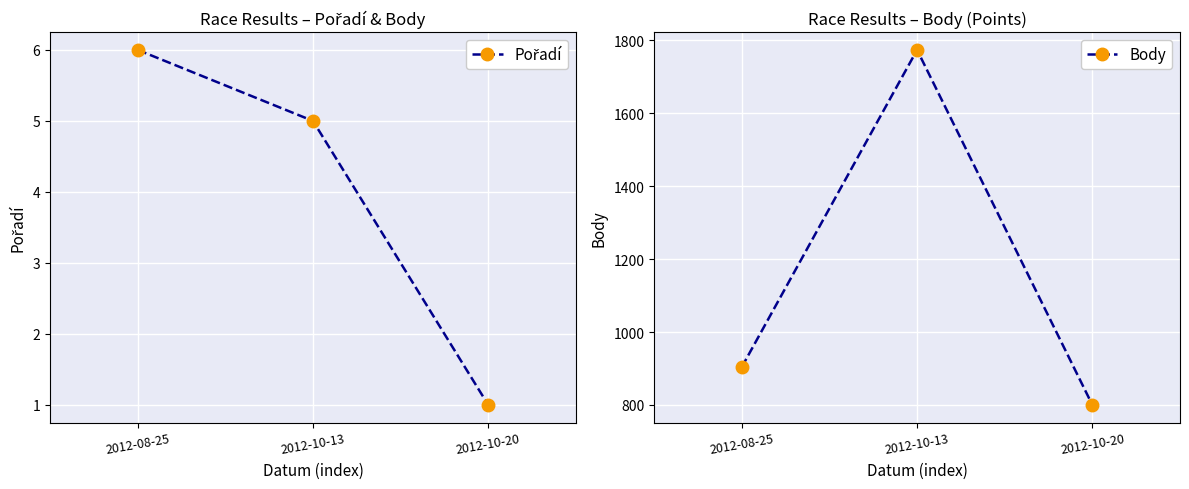

Rank the series by their maximum value, from highest to lowest.

Body, Pořadí